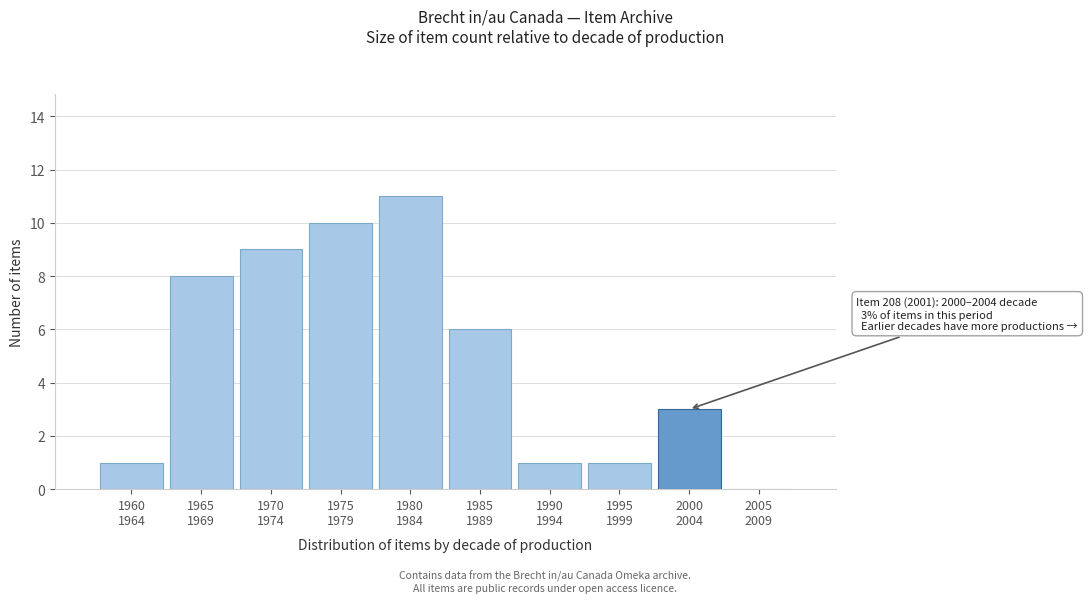

What is the sum of all values?

50